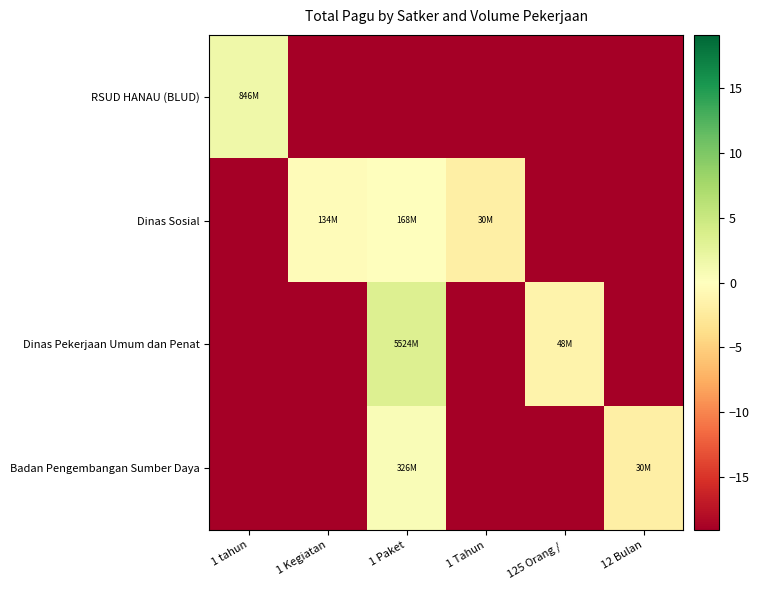

Reading right to left, what are all the values shown in this chart?

RSUD HANAU (BLUD): 12 Bulan=-19.0	125 Orang / =-19.0	1 Tahun=-19.0	1 Paket=-19.0	1 Kegiatan=-19.0	1 tahun=1.5
Dinas Sosial: 12 Bulan=-19.0	125 Orang / =-19.0	1 Tahun=-1.8	1 Paket=-0.1	1 Kegiatan=-0.3	1 tahun=-19.0
Dinas Pekerjaan Umum dan Penat: 12 Bulan=-19.0	125 Orang / =-1.4	1 Tahun=-19.0	1 Paket=3.4	1 Kegiatan=-19.0	1 tahun=-19.0
Badan Pengembangan Sumber Daya: 12 Bulan=-1.8	125 Orang / =-19.0	1 Tahun=-19.0	1 Paket=0.6	1 Kegiatan=-19.0	1 tahun=-19.0